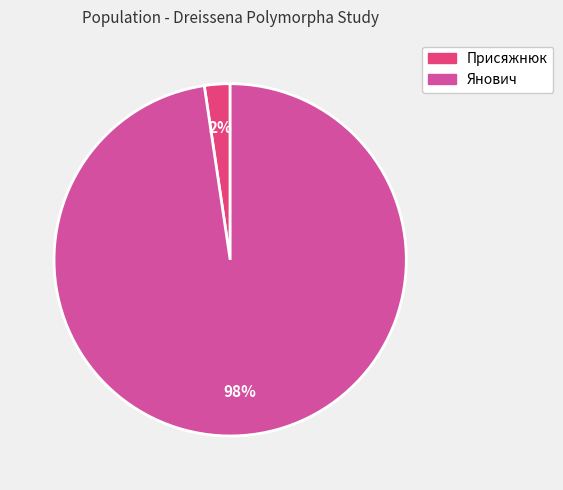

What percentage is the Янович slice, to the nearest percent?

98%